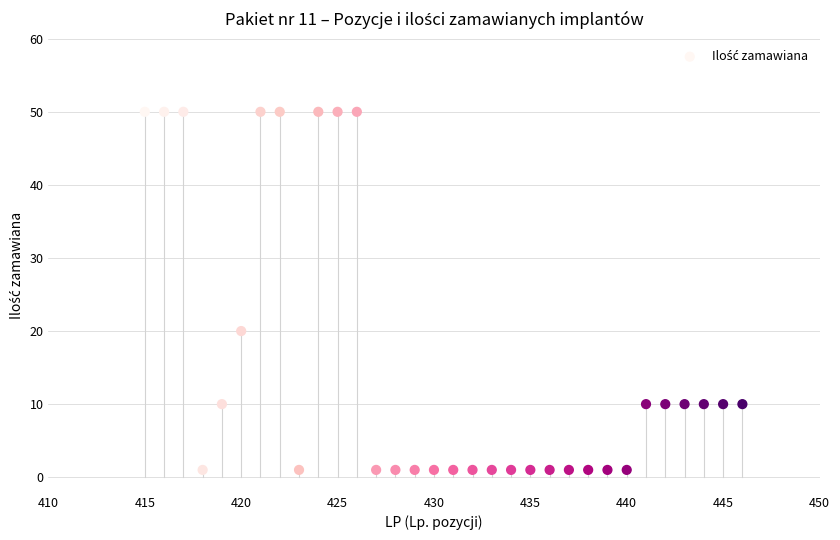

What is the range of X values (max minus min)?

31